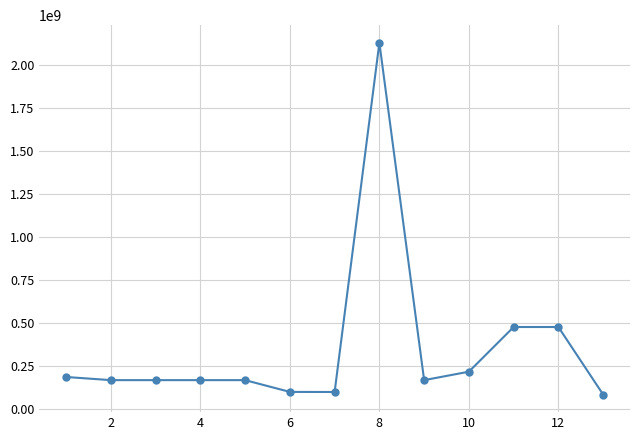

What is the value of the 4th point from the left?

169105960